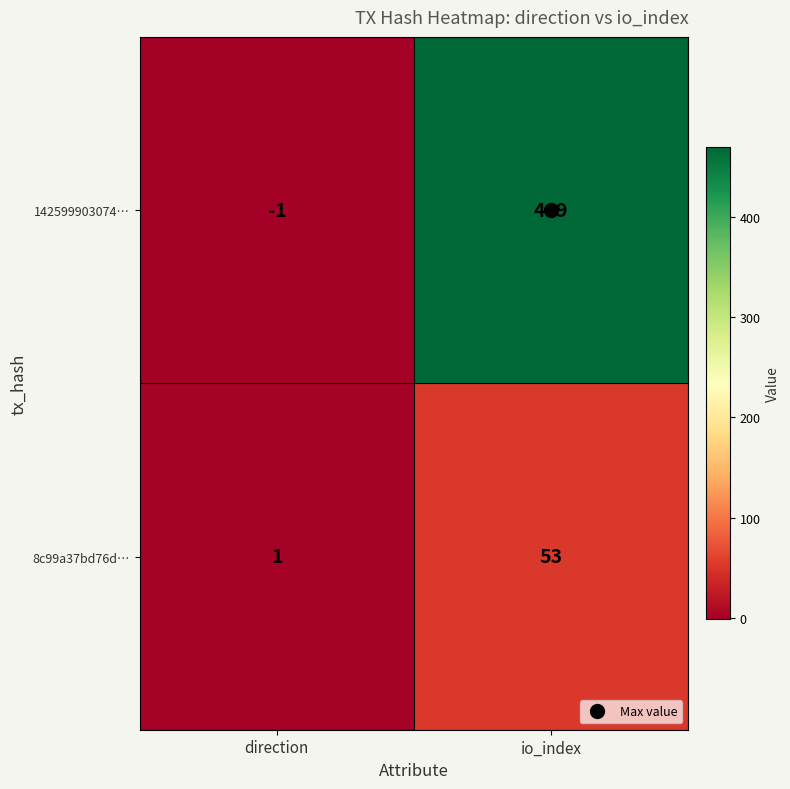

Which category has the highest value across all series?

io_index